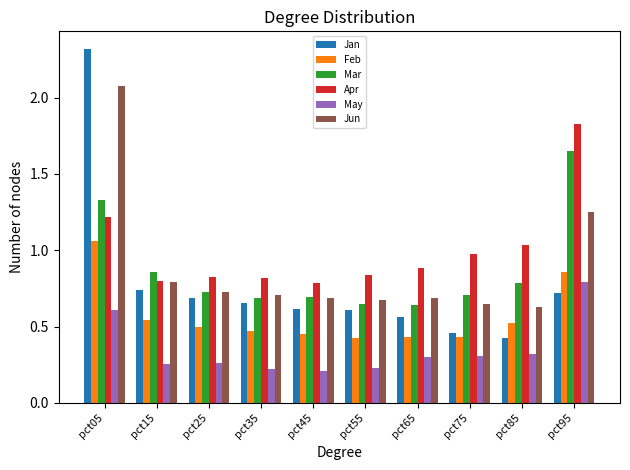

Which series changed the most between pct05 and pct95?

Jan